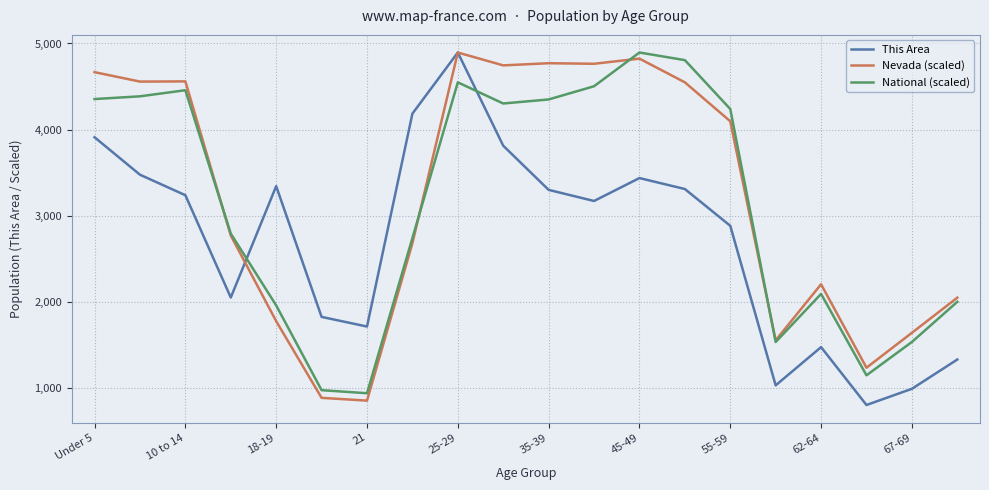

How many intersections are there between This Area and National (scaled)?

2